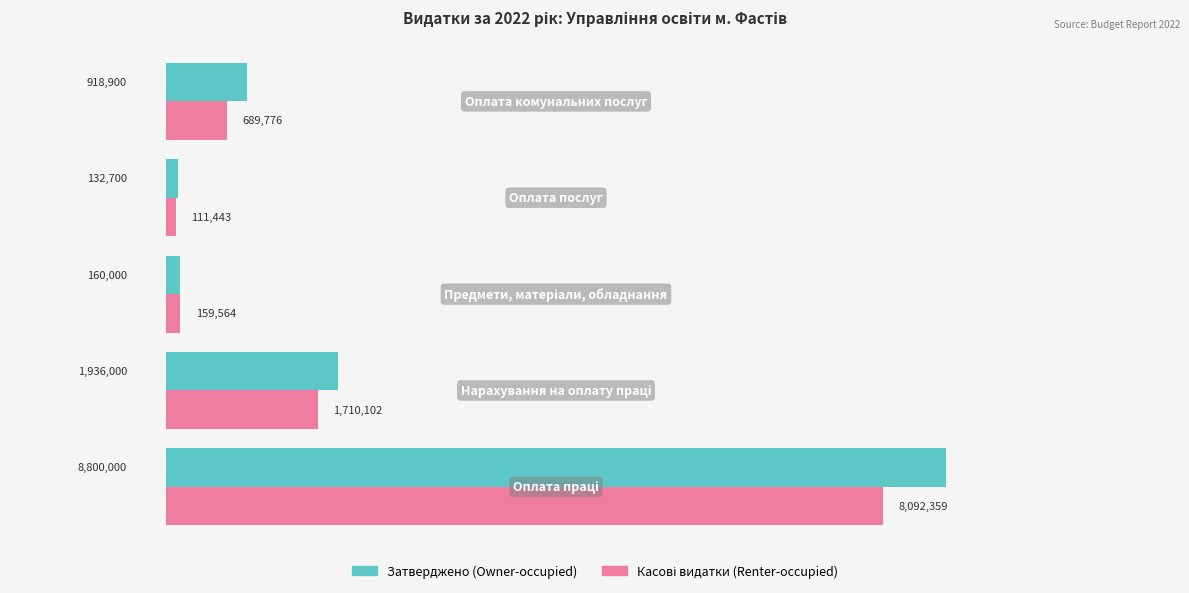

What is the lowest value of the Затверджено (Owner-occupied) series?

132700.0